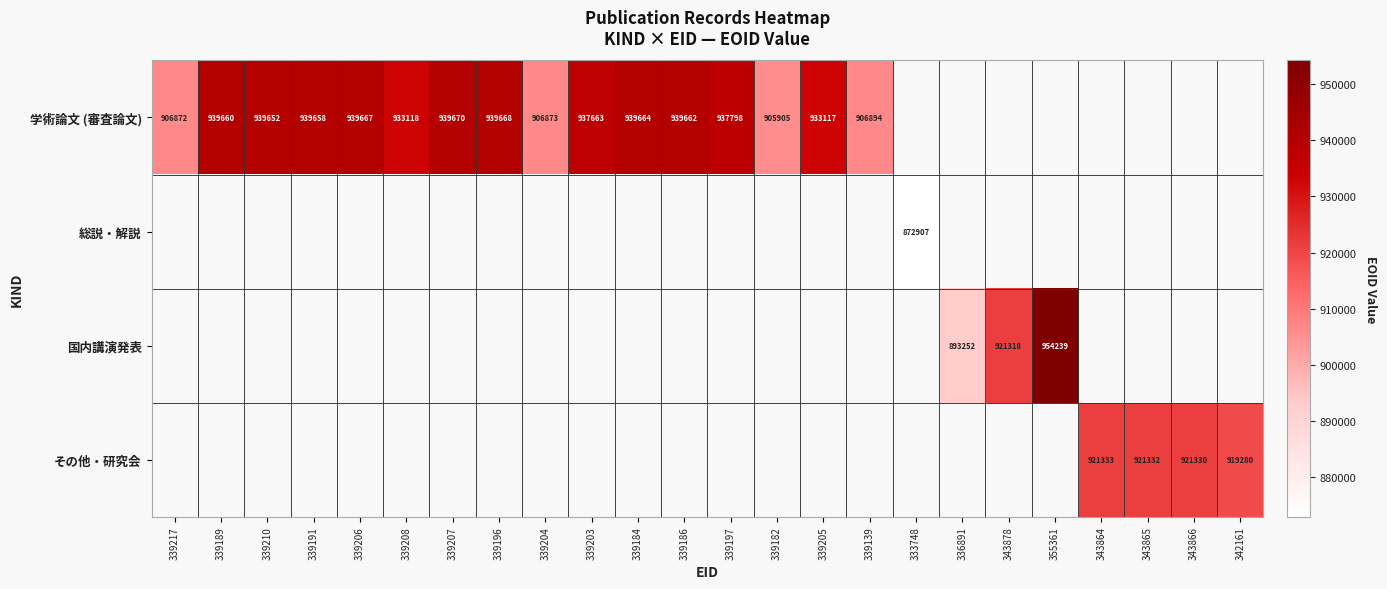

How many data points does each series have?

24